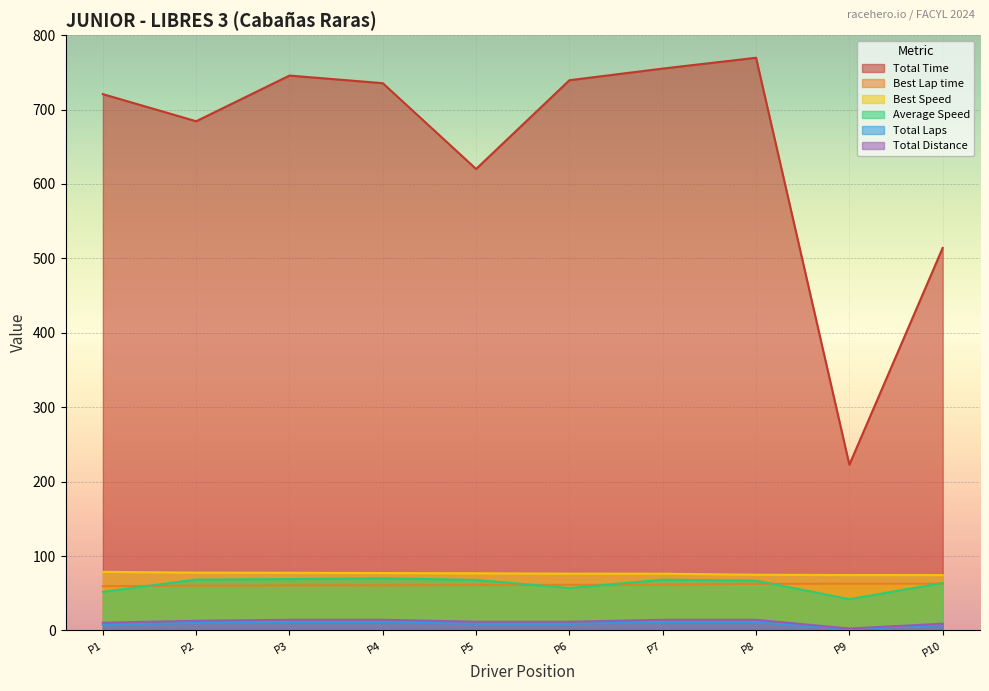

Is the value of Total Laps at P10 greater than the value of Best Speed at P3?

No